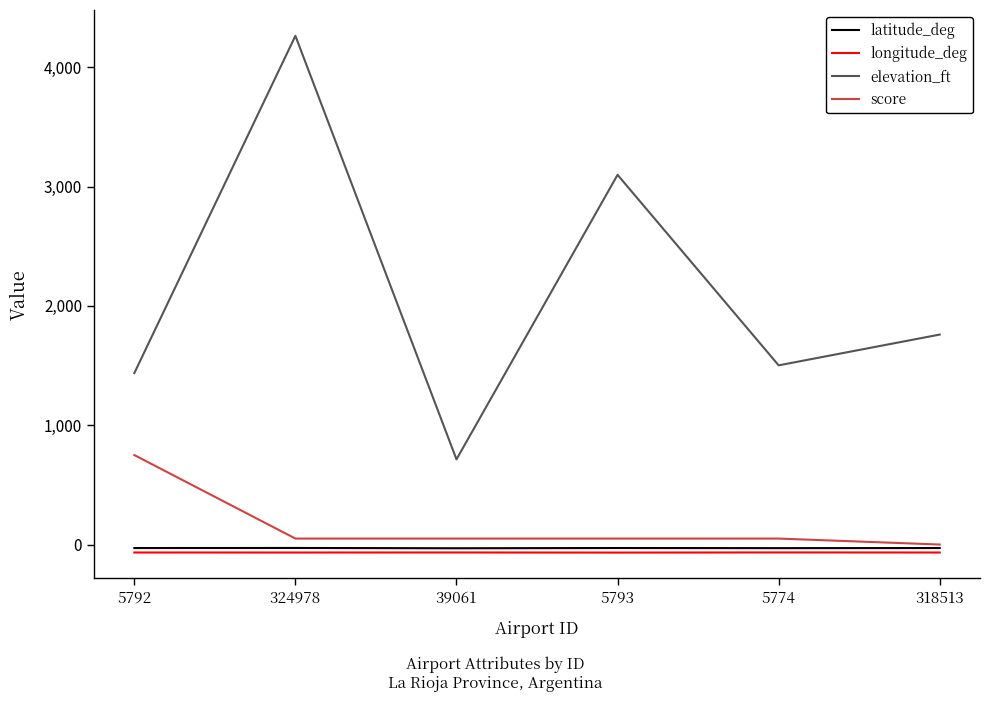

Which series has the widest spread of values?

elevation_ft